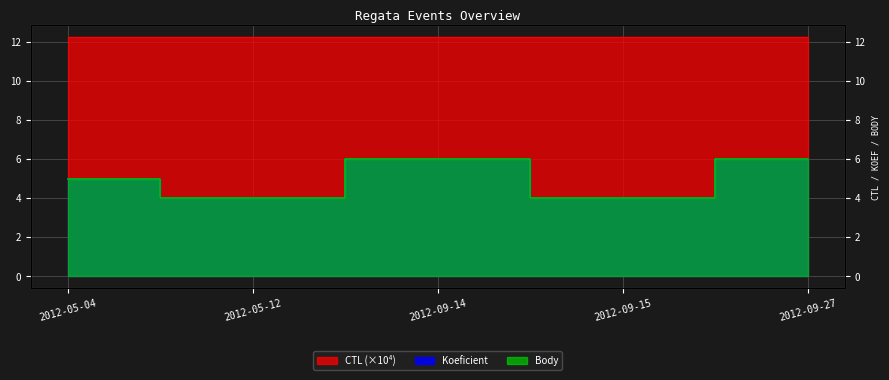

Is it true that CTL equals 7.5 at 2012-09-15?

False